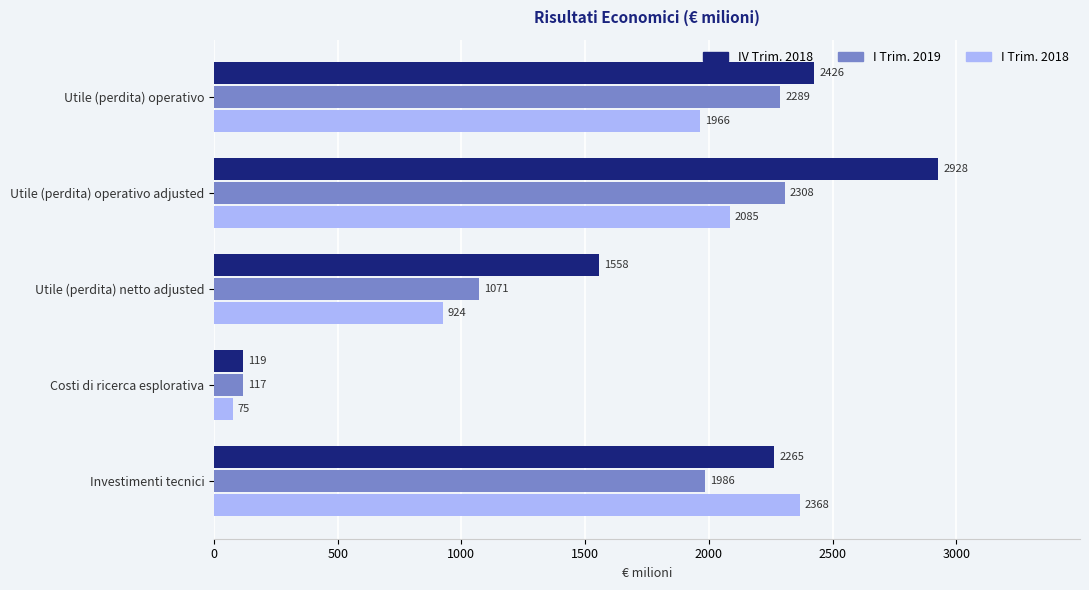

Which label corresponds to the smallest value in the chart?

Costi di ricerca esplorativa